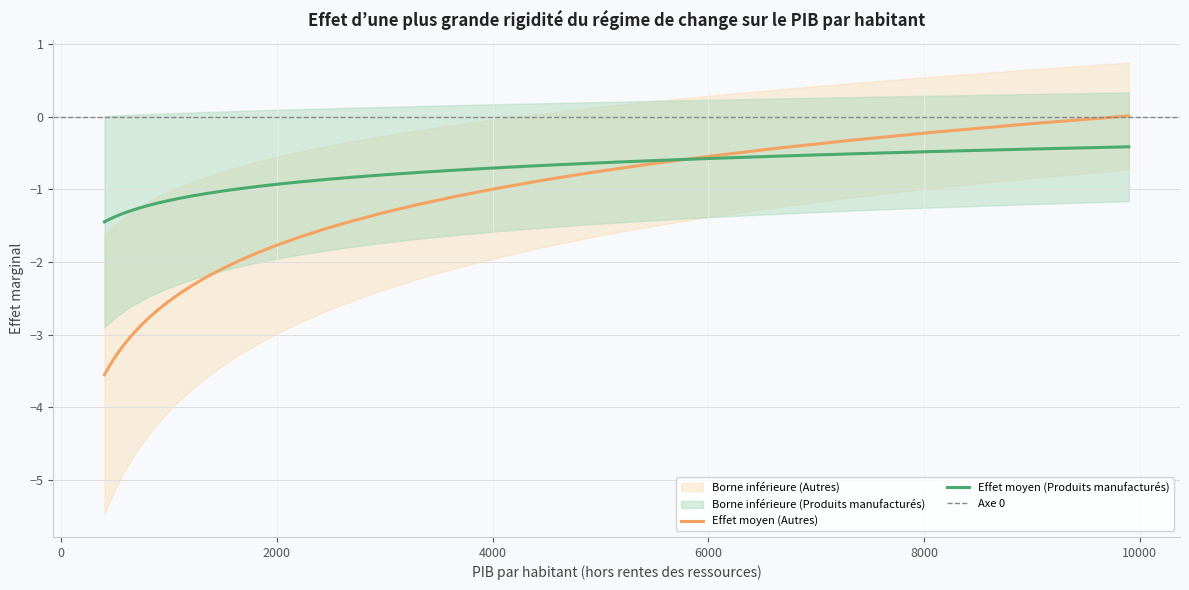

How many values in the Borne inférieure (Autres) series are below -2?

23